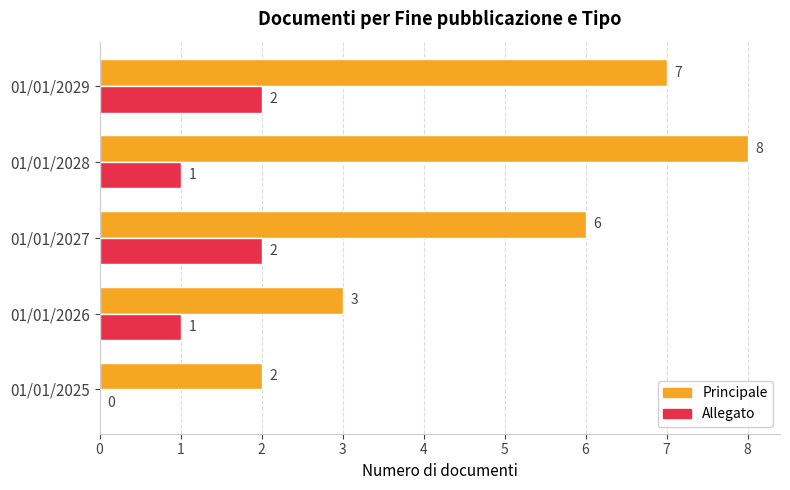

Read the Principale value at 01/01/2028.

8